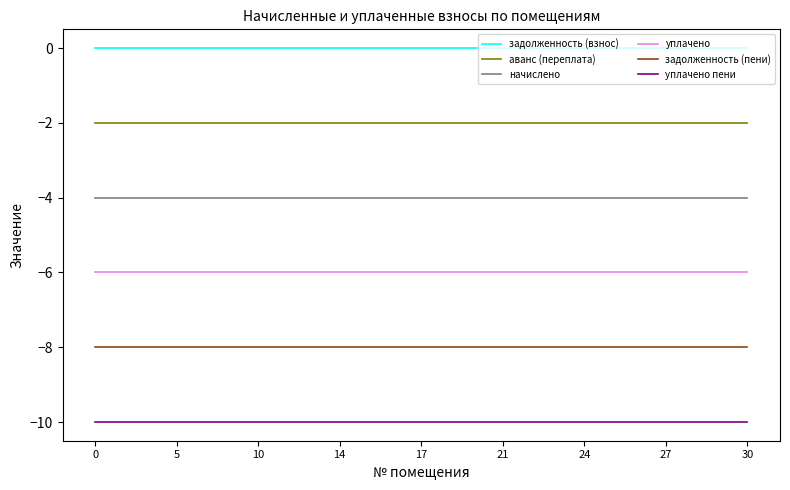

How many distinct data groups are displayed?

6